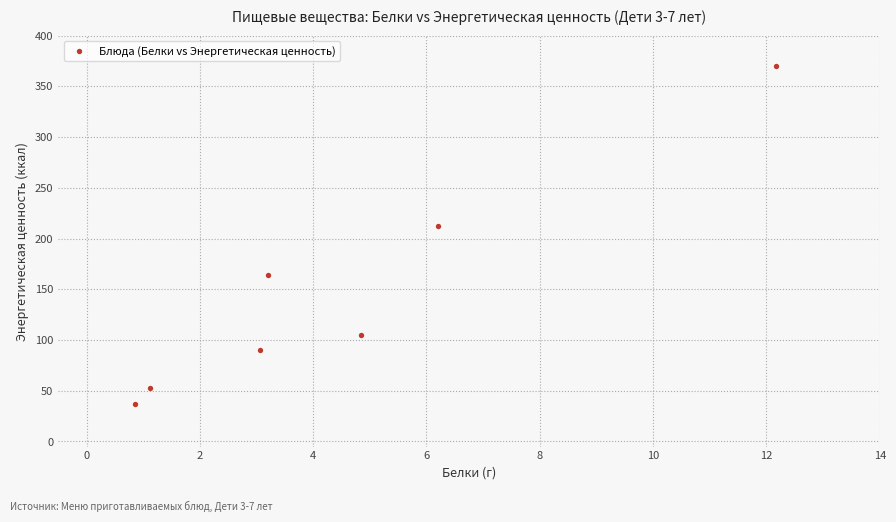

What Y value in the scatter plot is closest to 203?

212.8